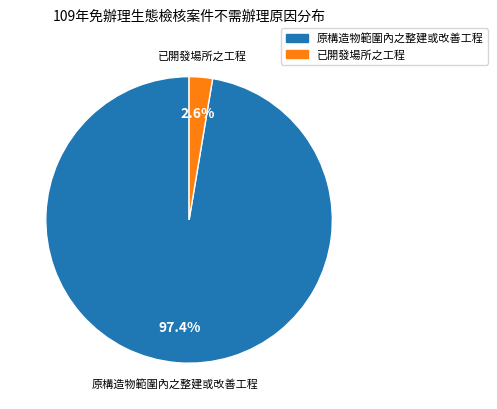

Is there a majority slice in this chart?

Yes